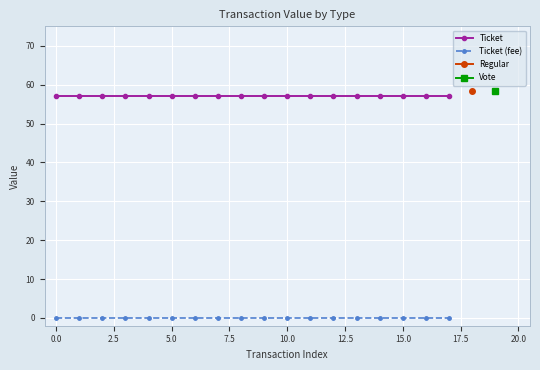

Is it true that Ticket equals 28.6 at 17?

False